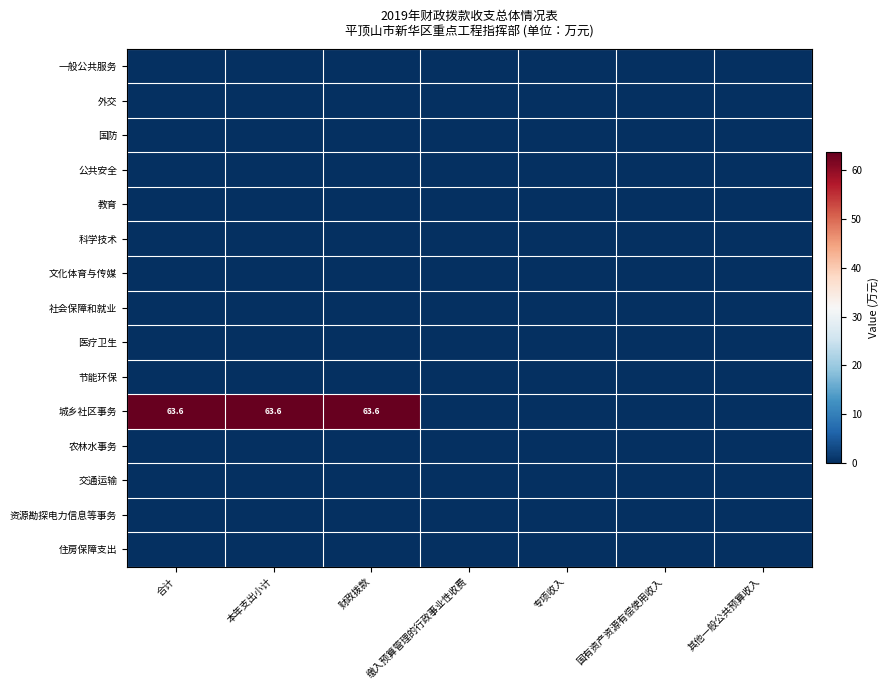

Is it true that 教育 equals 0.0 at 财政拨款?

True